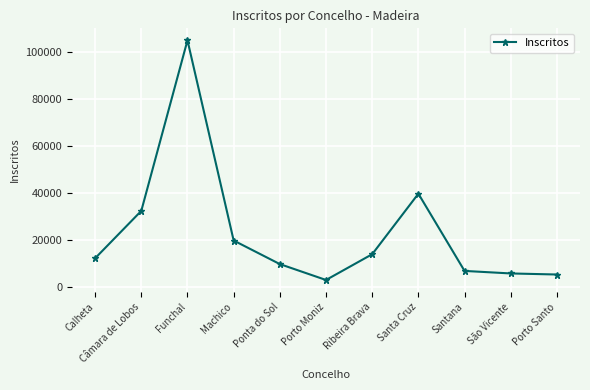

Reading left to right, what are all the values shown in this chart?

12249	32402	104917	19804	9778	3020	13974	39705	6872	5798	5346